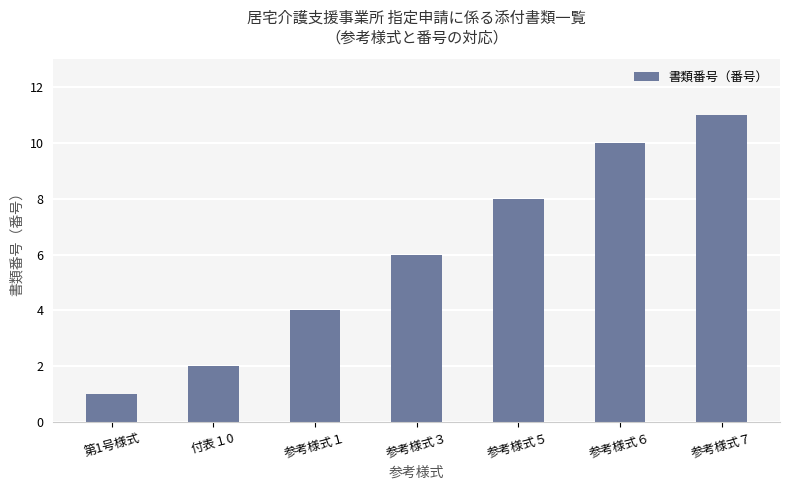

What is the average value?

6